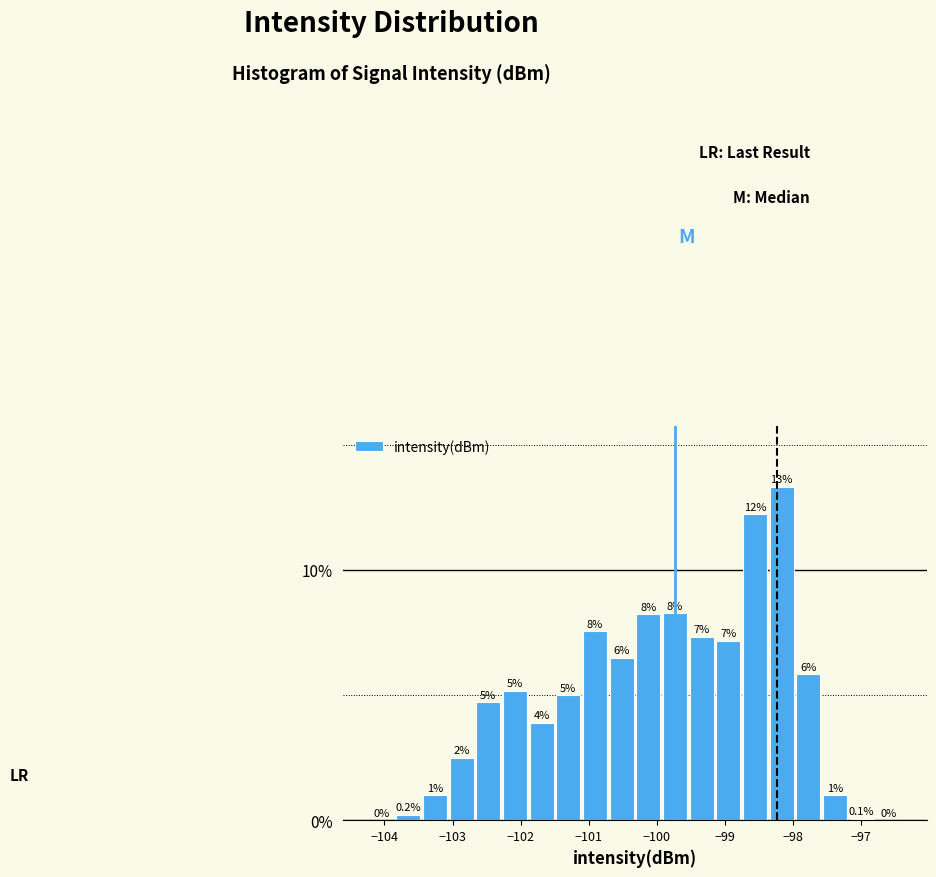

Around what value on the x-axis is the tallest bar? Give the approximate position of its centre, as read against the axis.

-98.2